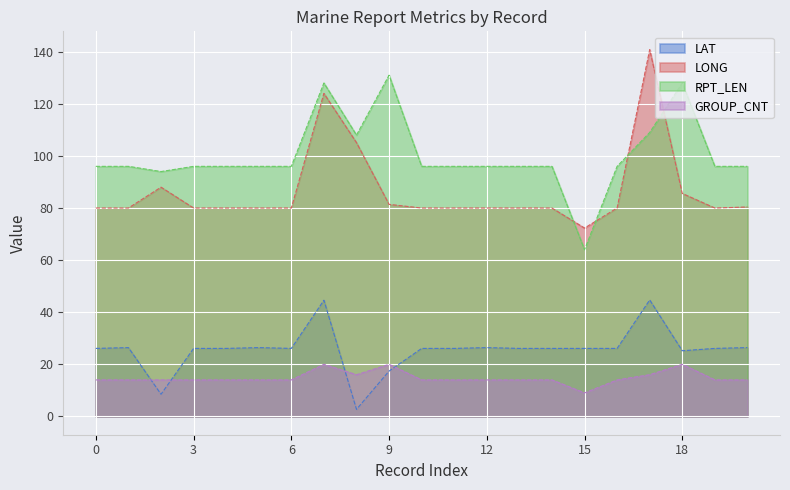

What is the difference between the second highest and minimum values in the RPT_LEN series?

64.0